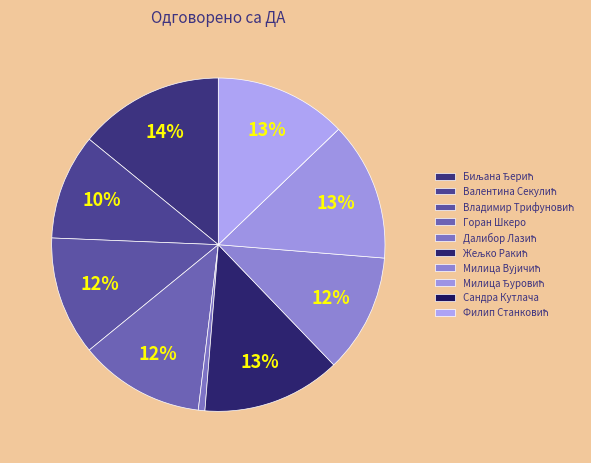

To the nearest percent, what is the average slice percentage?

10%